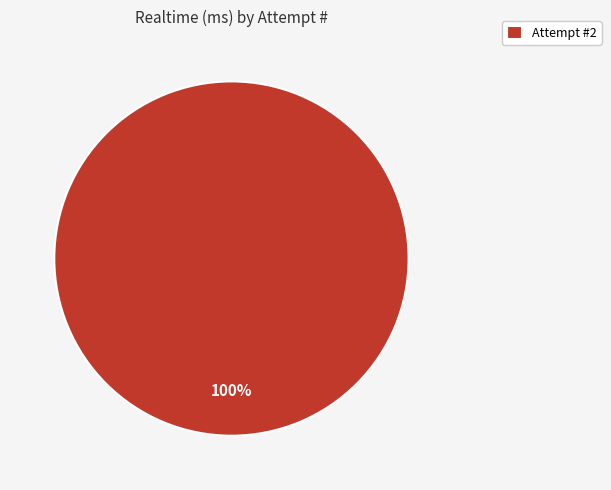

Does any single category account for the majority?

Yes